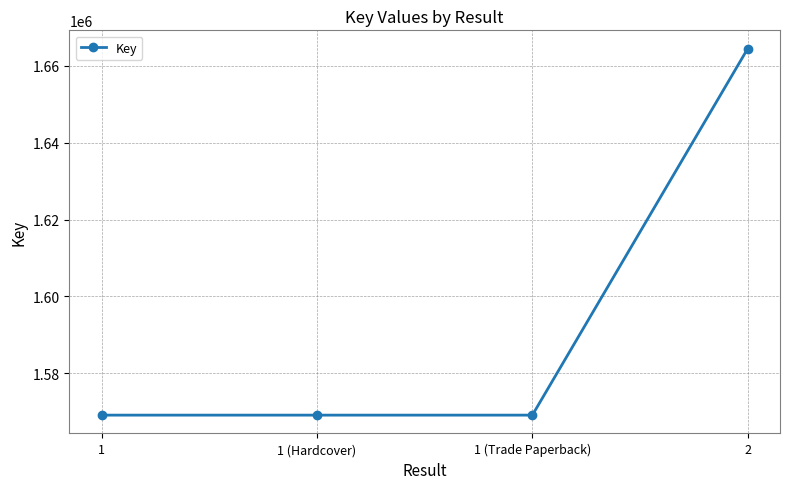

Reading left to right, what are all the values shown in this chart?

1569121	1569121	1569121	1664461